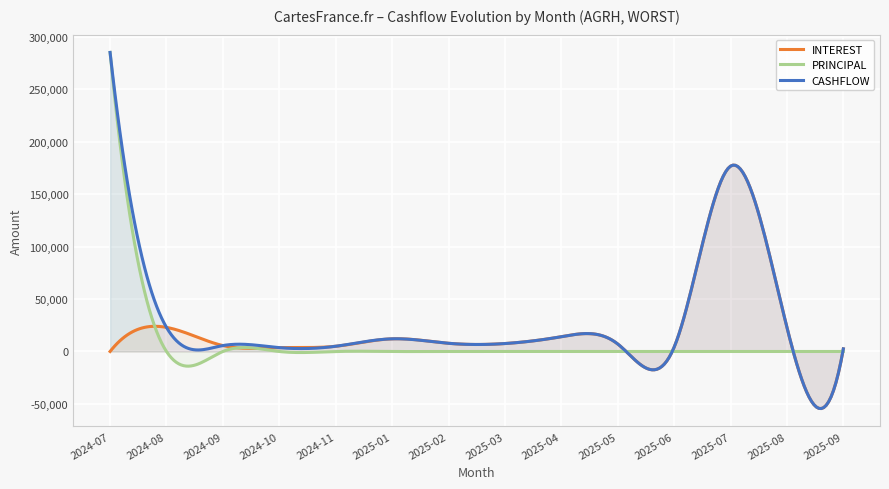

Rank the categories by CASHFLOW value from lowest to highest.

2025-09, 2024-10, 2025-06, 2024-11, 2024-09, 2025-05, 2025-03, 2025-02, 2025-01, 2025-04, 2024-08, 2025-08, 2025-07, 2024-07